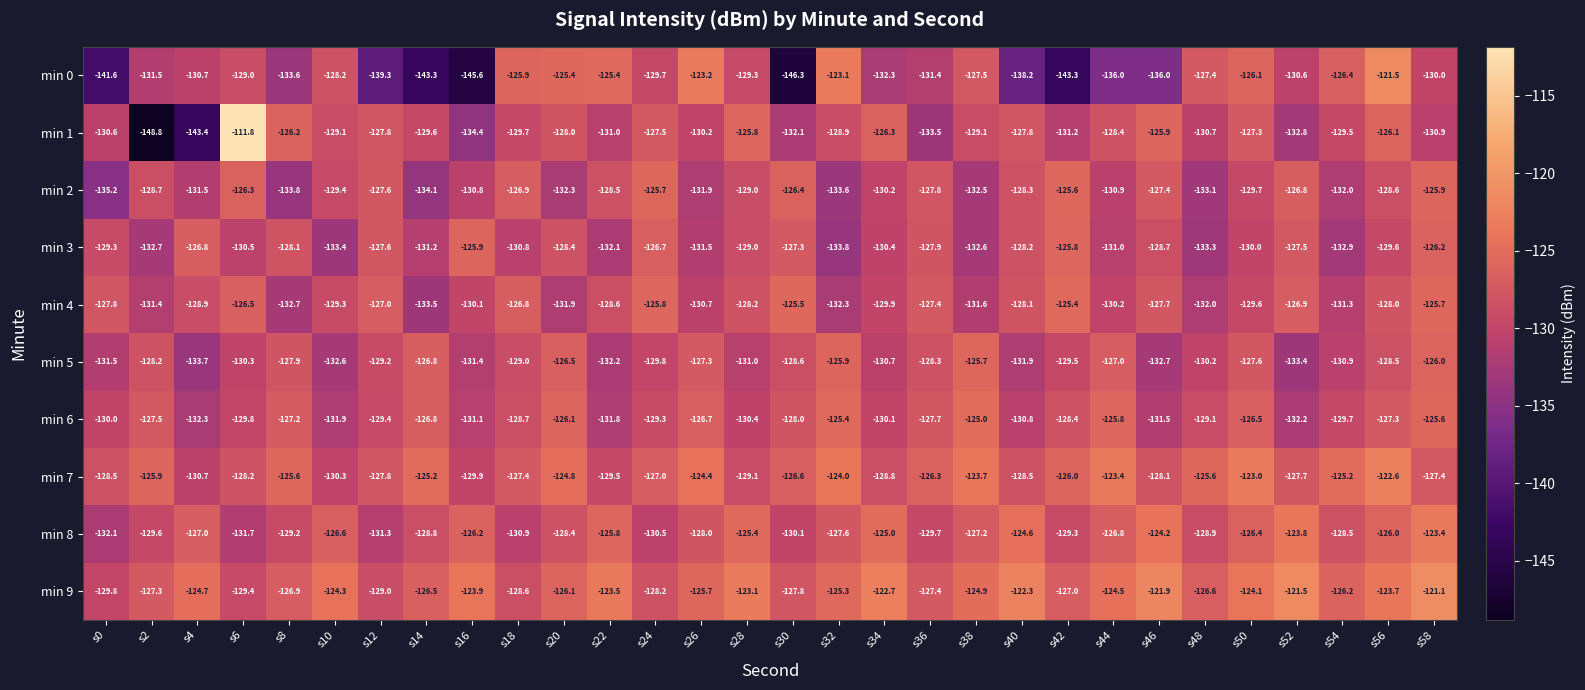

Which series has the widest spread of values?

min 1